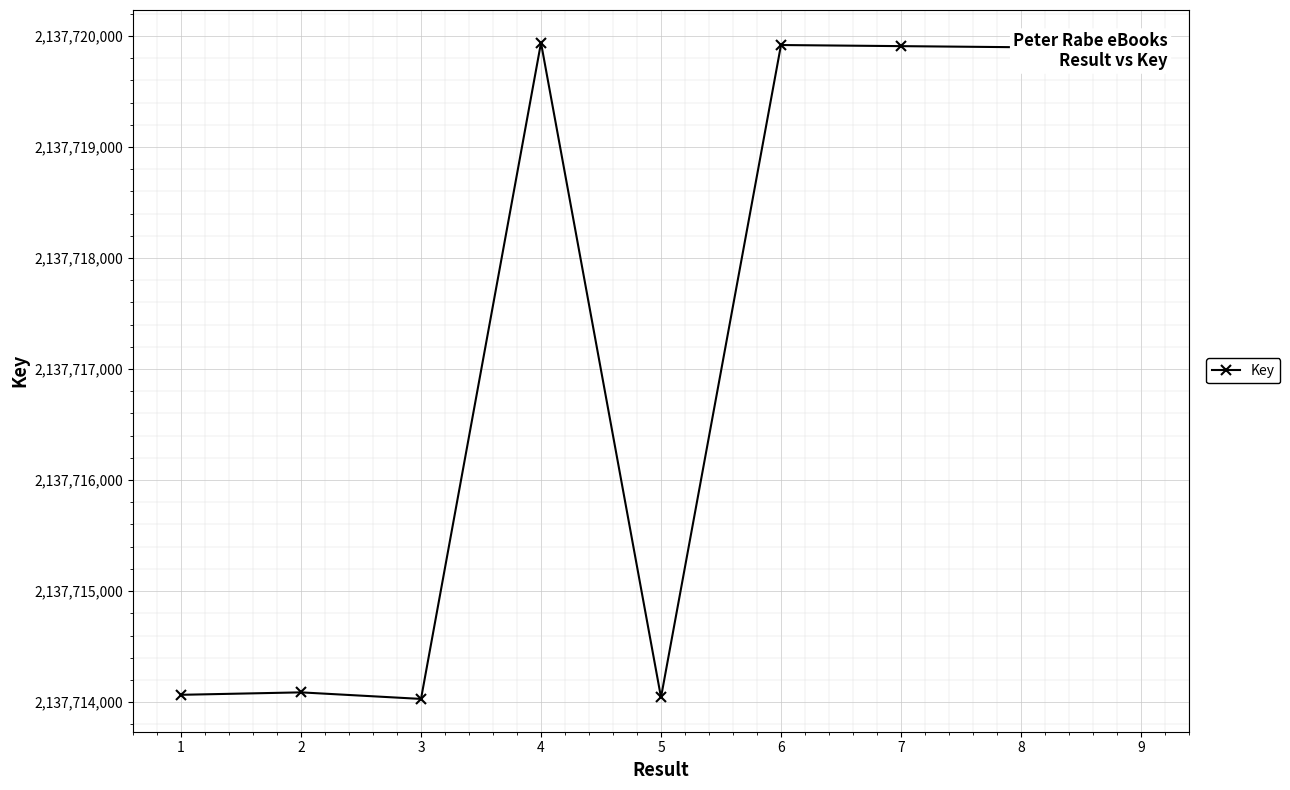

The value at 7 is 2137719908. True or false?

True